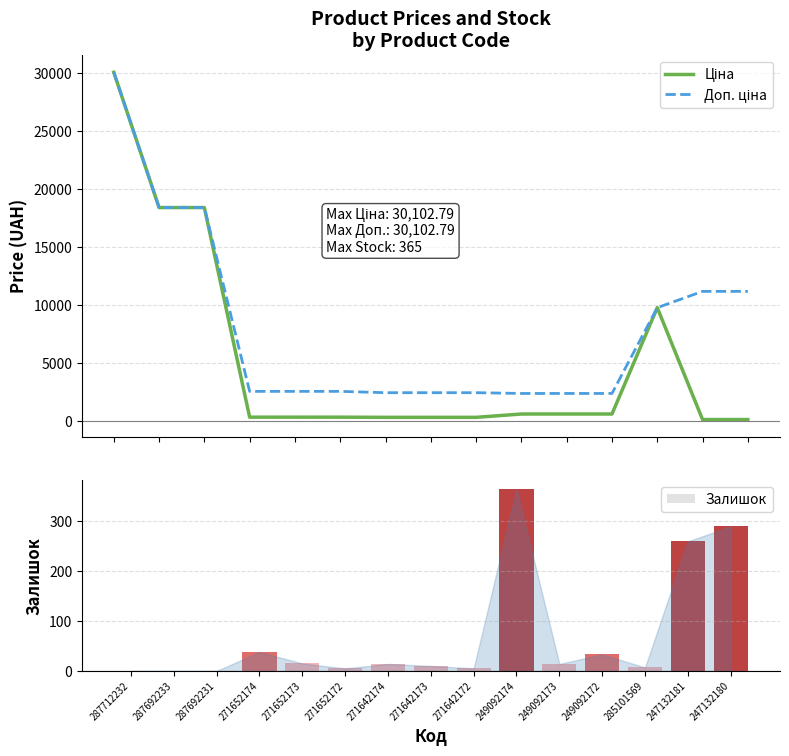

Is the value of Доп. ціна at 271642174 greater than the value of Залишок at 249092174?

Yes